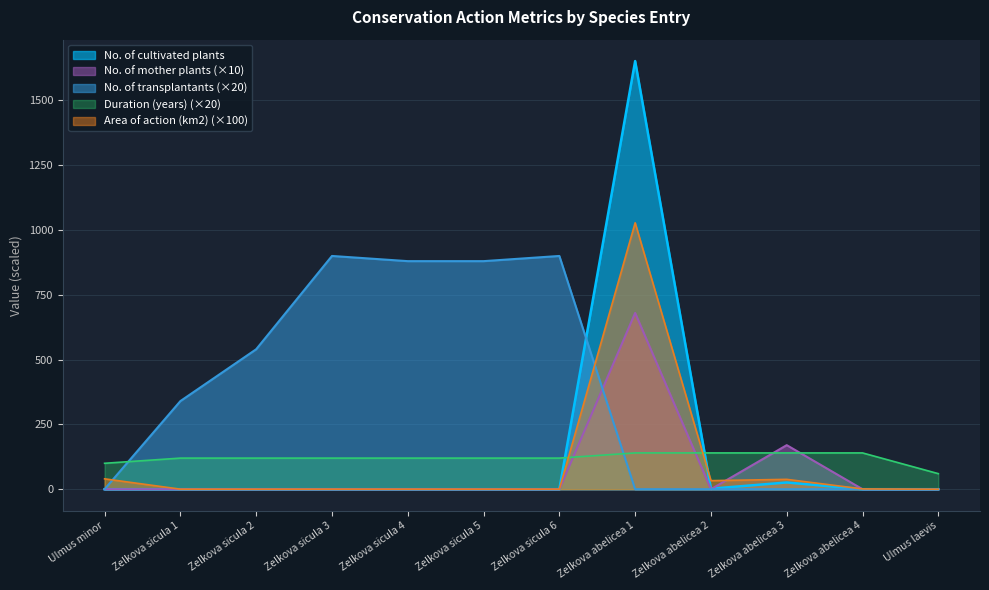

Is it true that Duration (years) equals 120.0 at Zelkova sicula 4?

True